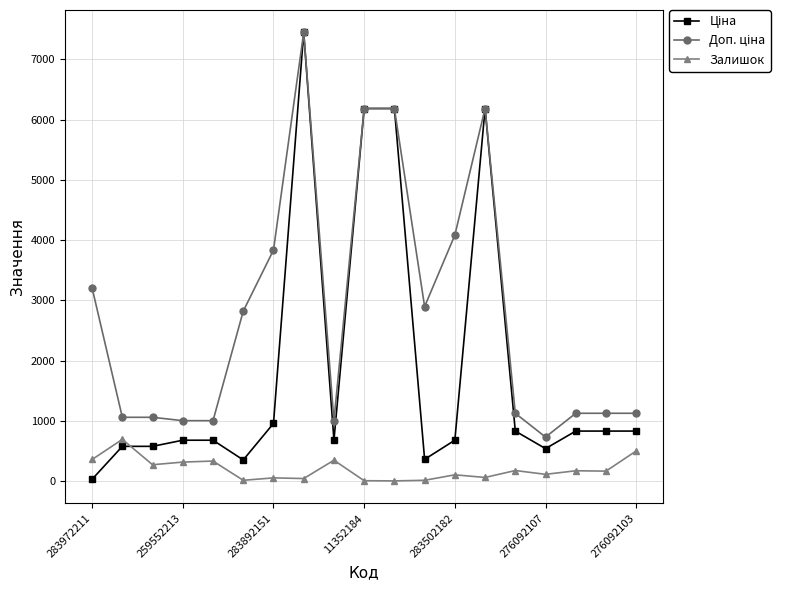

True or false: Залишок has more than 0 points higher than both neighbors.

True